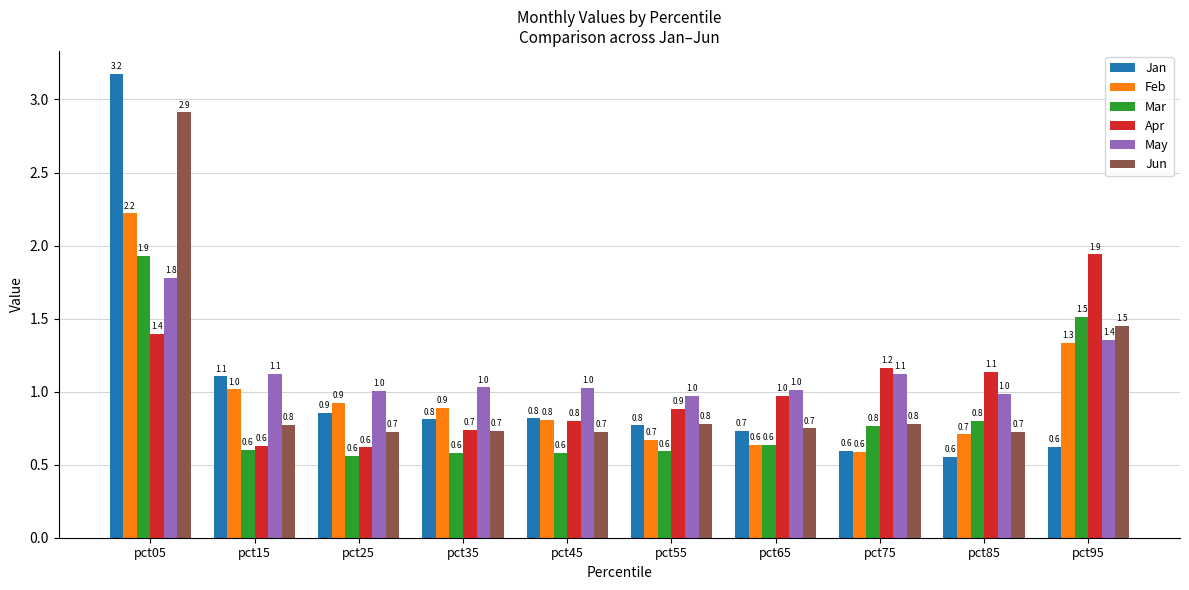

What value does the Jun series have at pct25?

0.7